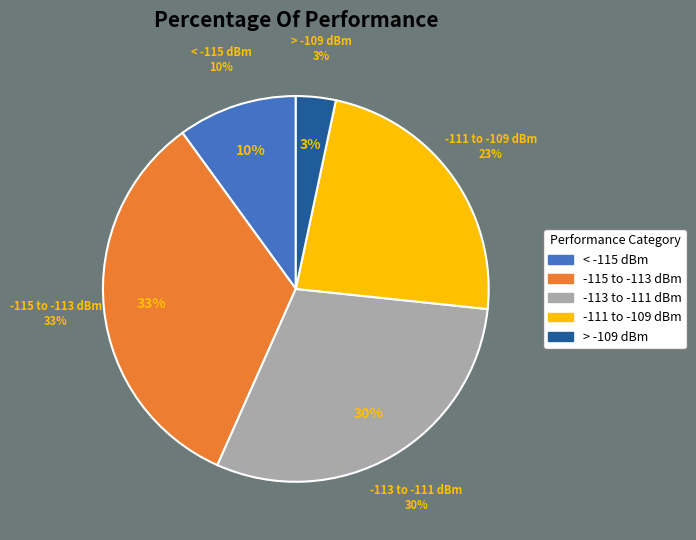

What percentage is the 4 slice, to the nearest percent?

3%